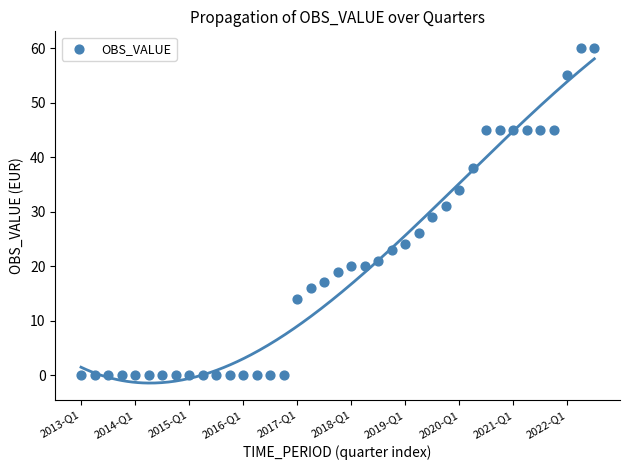

What is the range of Y values (max minus min)?

60